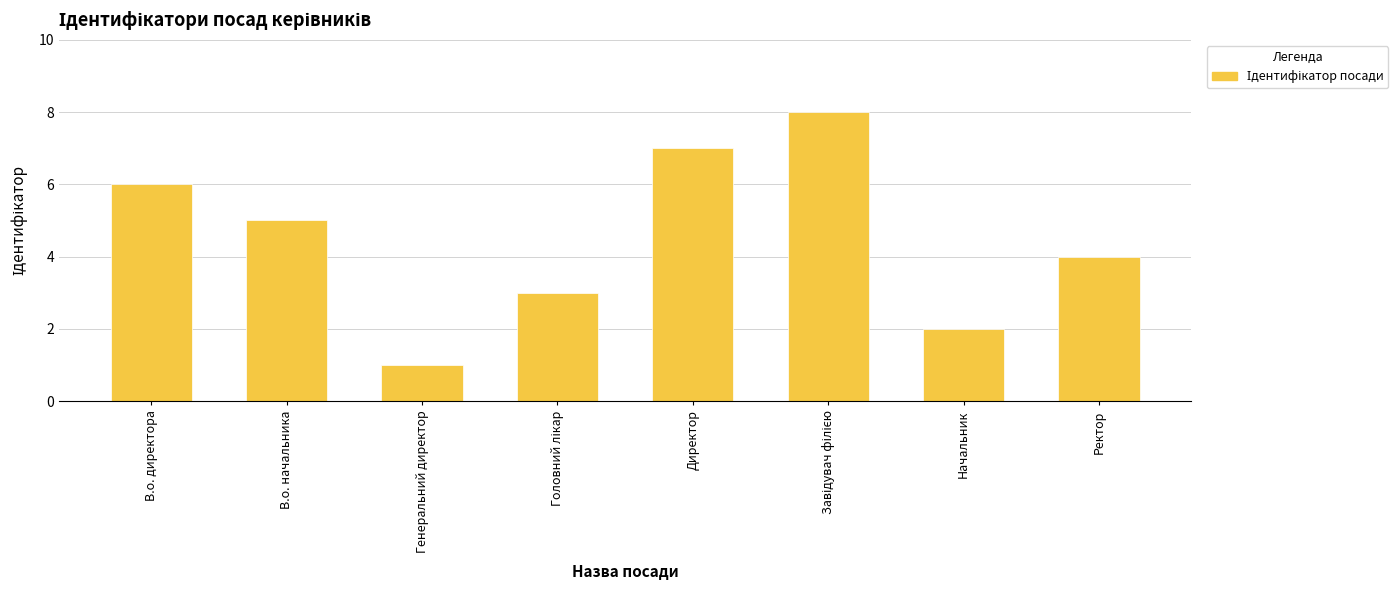

What is the label of the 8th bar from the right?

В.о. директора